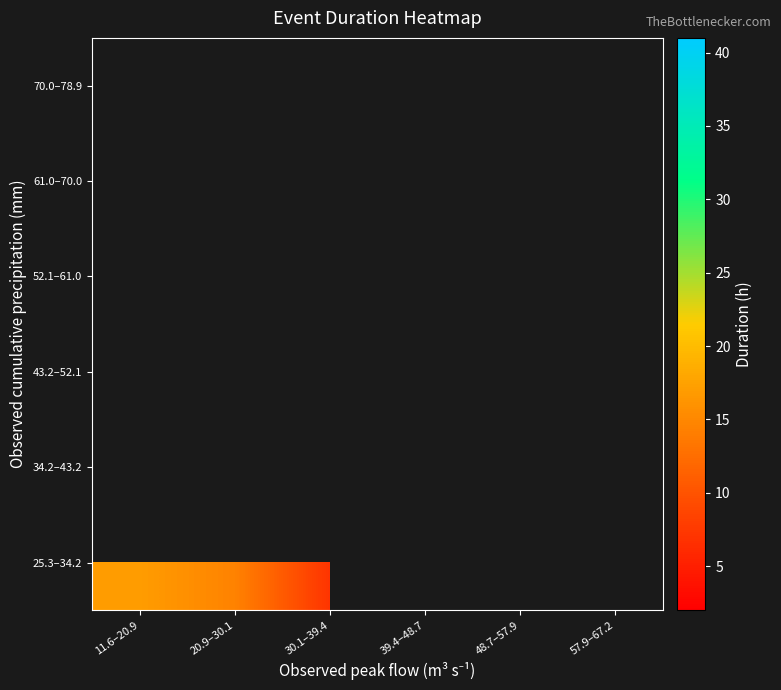

What is the minimum value shown in the chart?

2.0